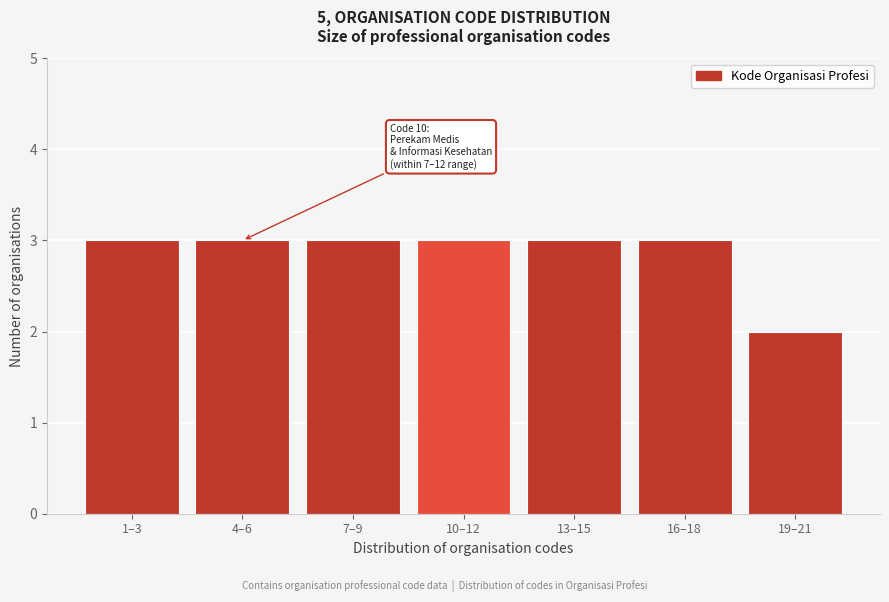

Reading right to left, transcribe all the data shown in this chart.

2	3	3	3	3	3	3